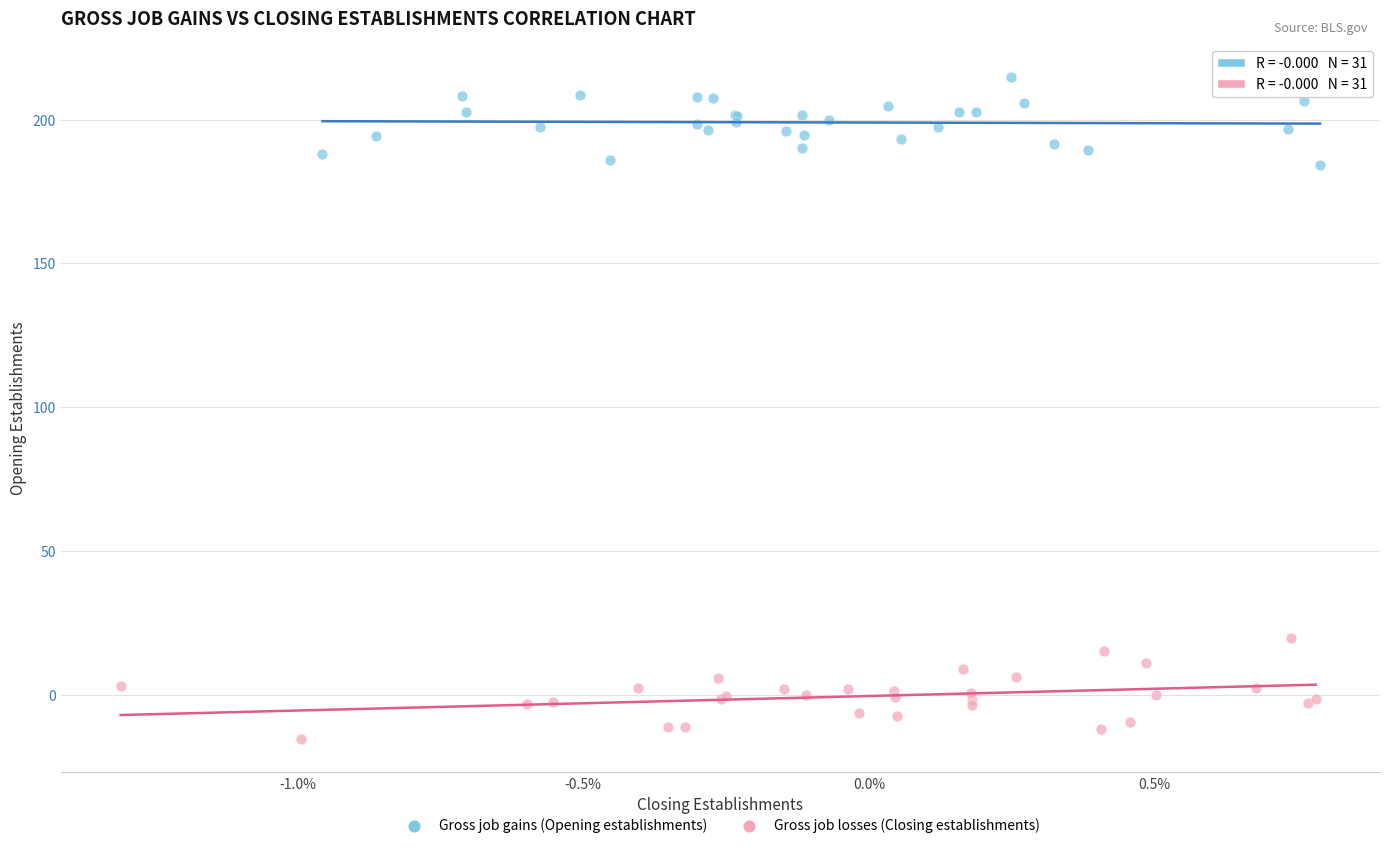

Which series contains the lowest Y value?

Gross job losses (Closing establishments)